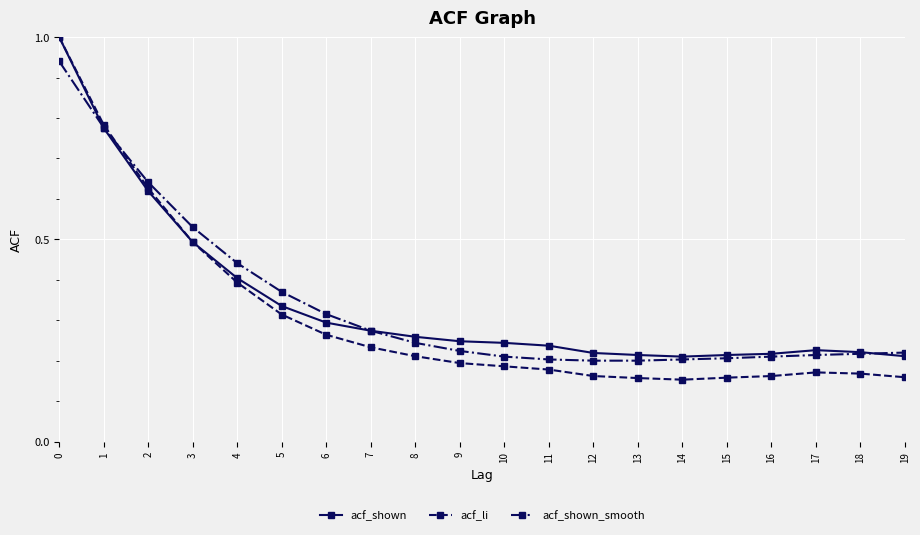

Which series has the largest range (max minus min)?

acf_li